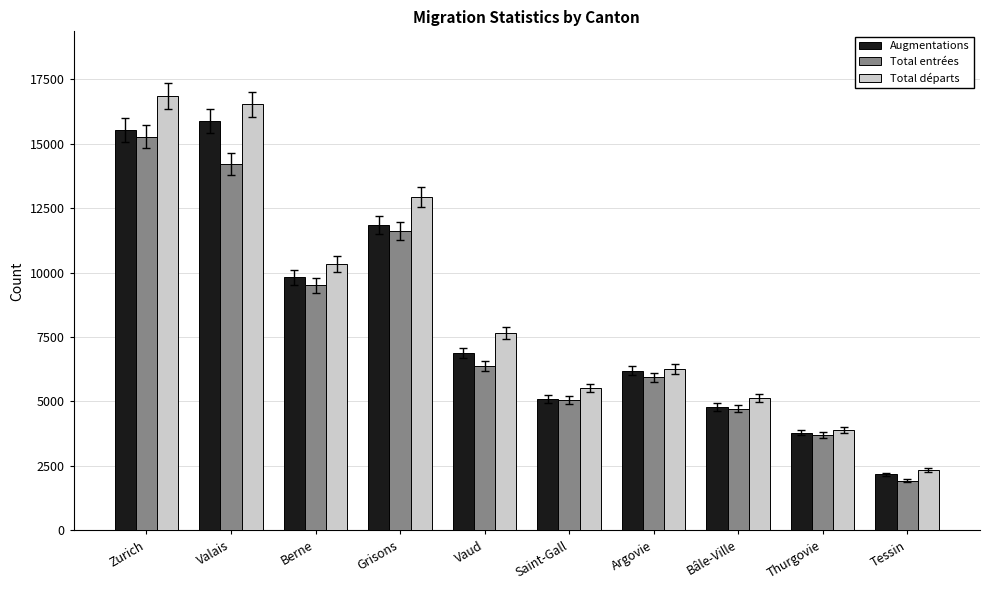

What is the highest value of the Augmentations series?

15881